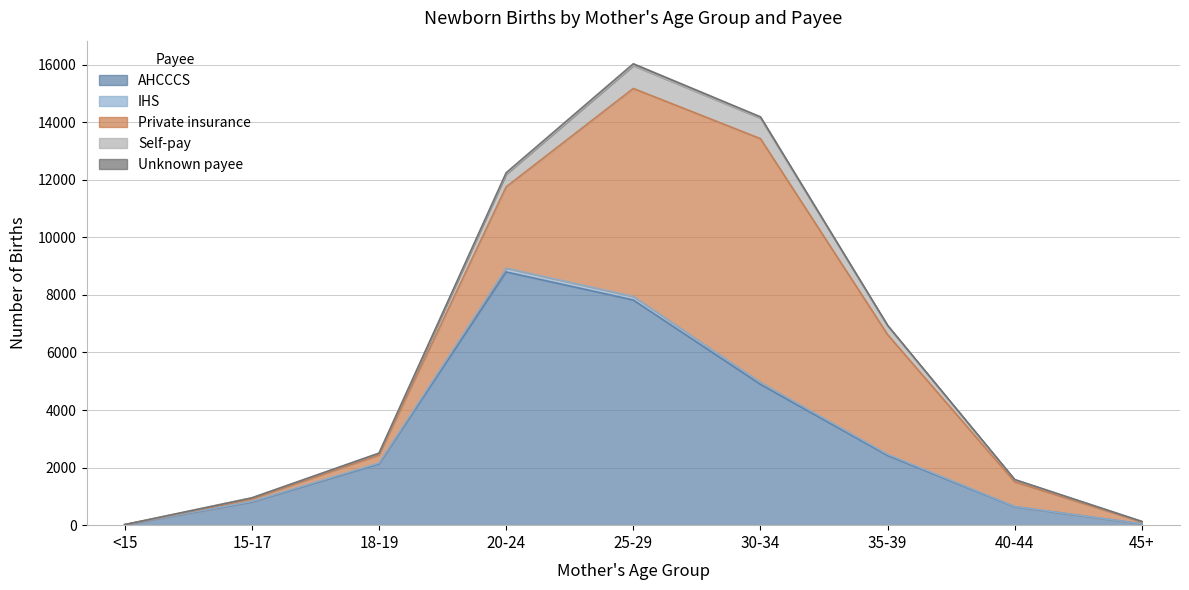

True or false: Unknown payee has more than 1 interior local peaks.

False